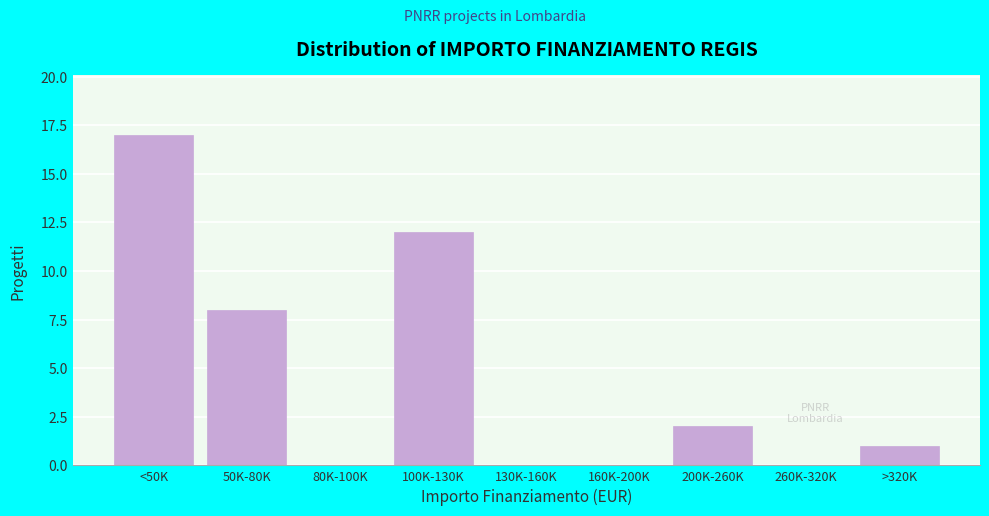

Reading right to left, transcribe all the data shown in this chart.

>320K=1	260K-320K=0	200K-260K=2	160K-200K=0	130K-160K=0	100K-130K=12	80K-100K=0	50K-80K=8	<50K=17